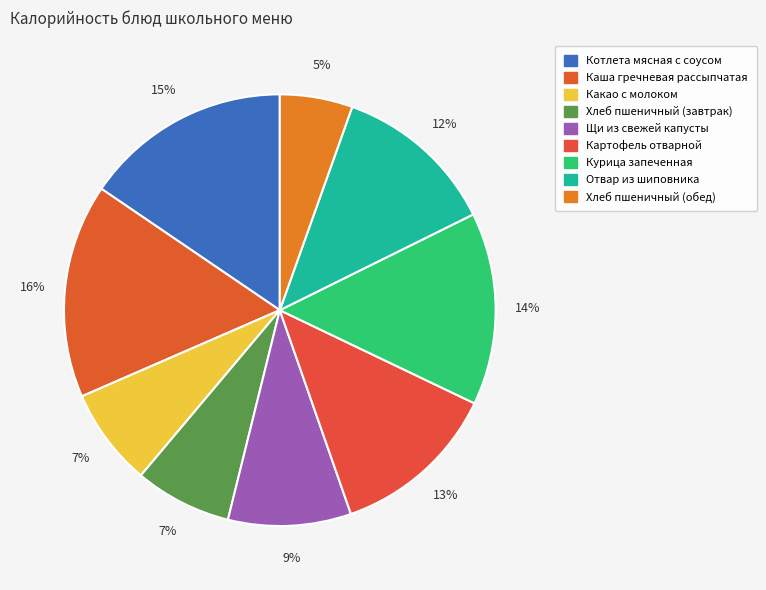

To the nearest percent, what is the average slice percentage?

11%